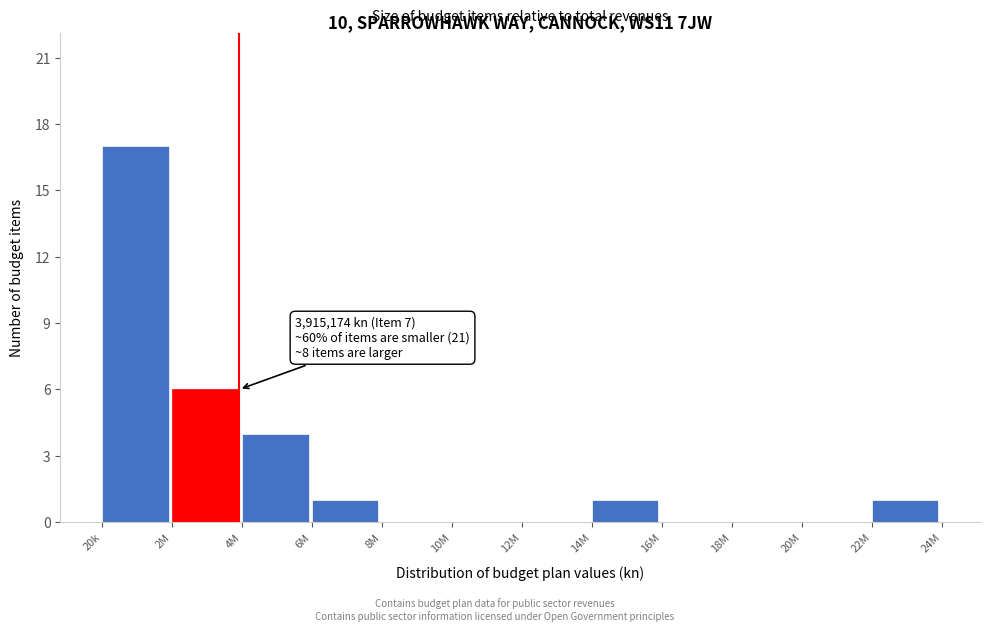

Reading right to left, what are all the values shown in this chart?

22M=1	20M=0	18M=0	16M=0	14M=1	12M=0	10M=0	8M=0	6M=1	4M=4	2M=6	20k=17